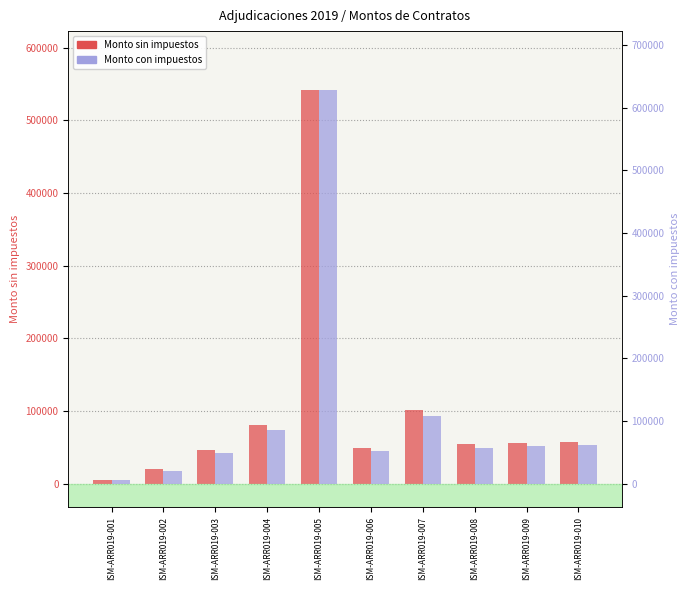

Rank the categories by Monto con impuestos value from highest to lowest.

ISM-ARR019-005, ISM-ARR019-007, ISM-ARR019-004, ISM-ARR019-010, ISM-ARR019-009, ISM-ARR019-008, ISM-ARR019-006, ISM-ARR019-003, ISM-ARR019-002, ISM-ARR019-001